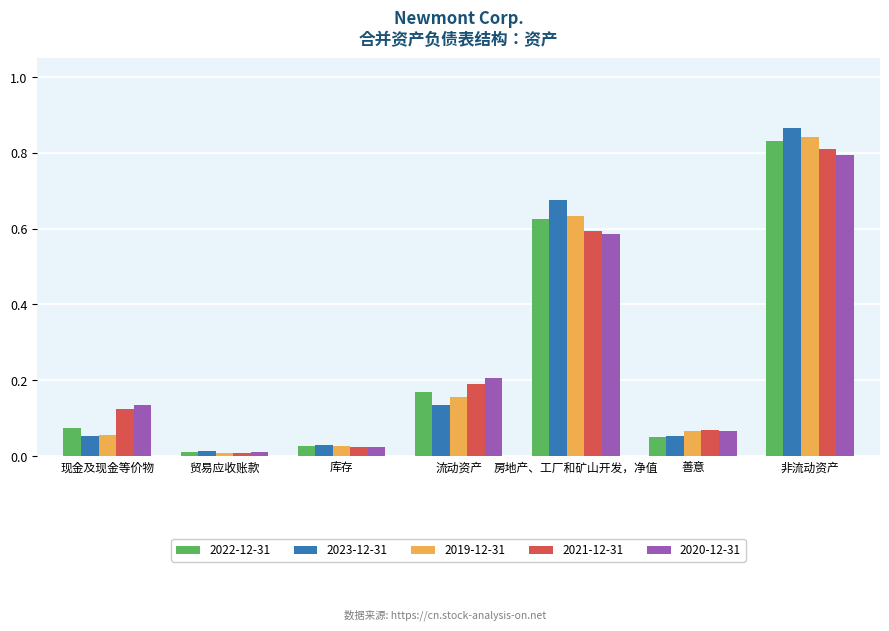

True or false: 2020-12-31 has a value of 0.6 at 房地产、工厂和矿山开发，净值.

True